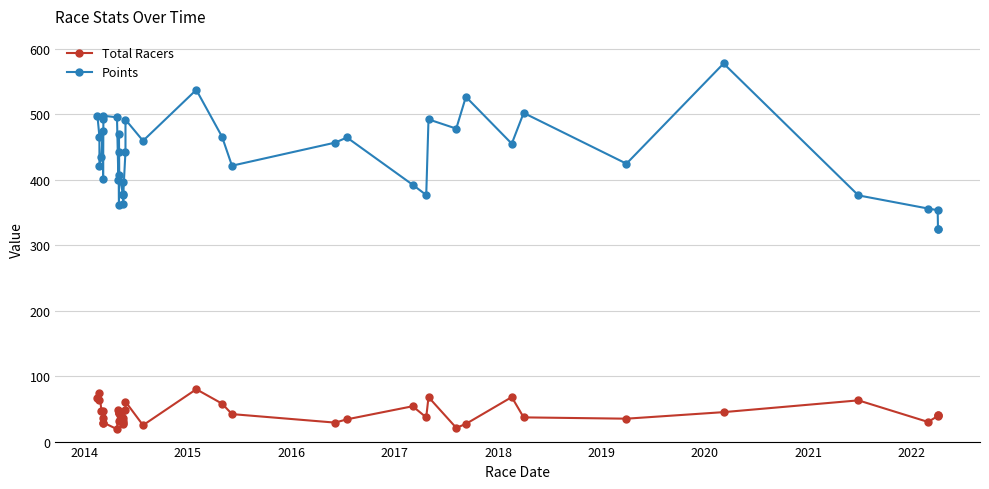

How many values in the Total Racers series exceed 41?

19